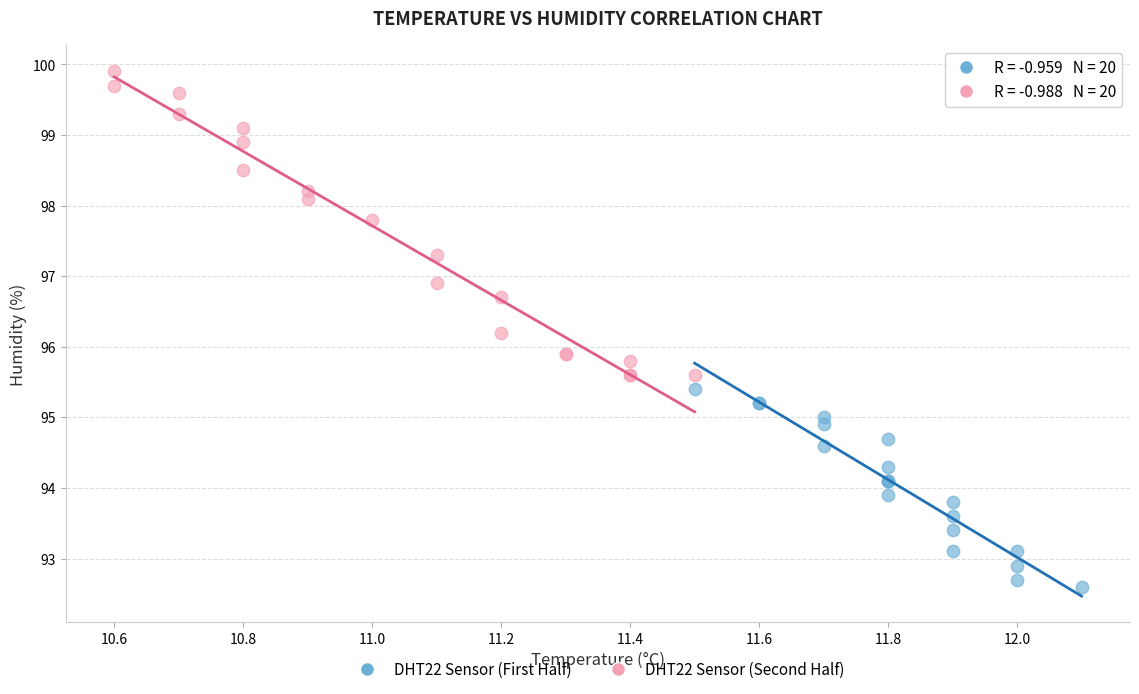

Which series reaches the minimum Y coordinate?

DHT22 Sensor (First Half)